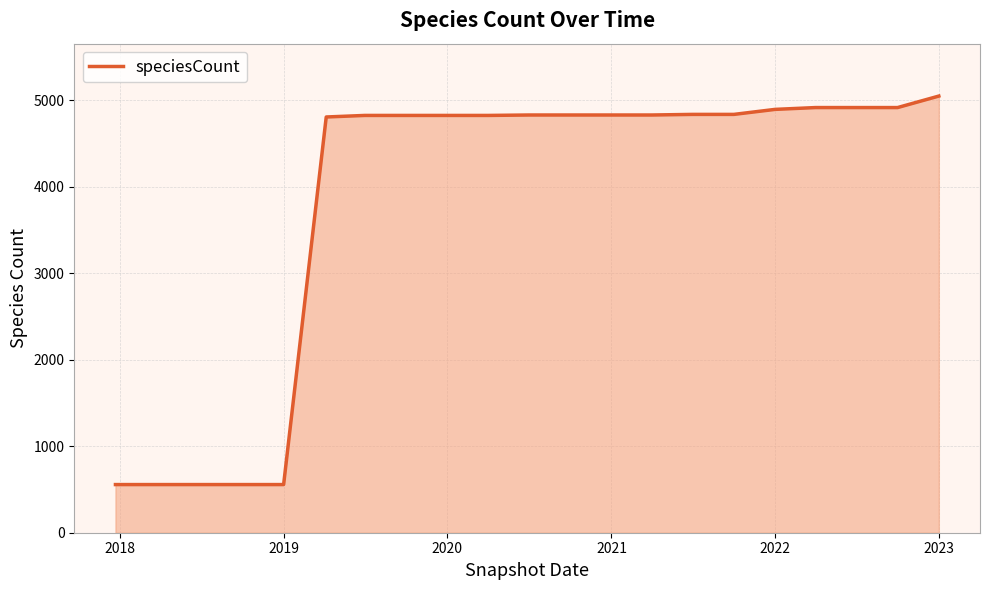

What is the difference between the maximum and minimum values?

4494